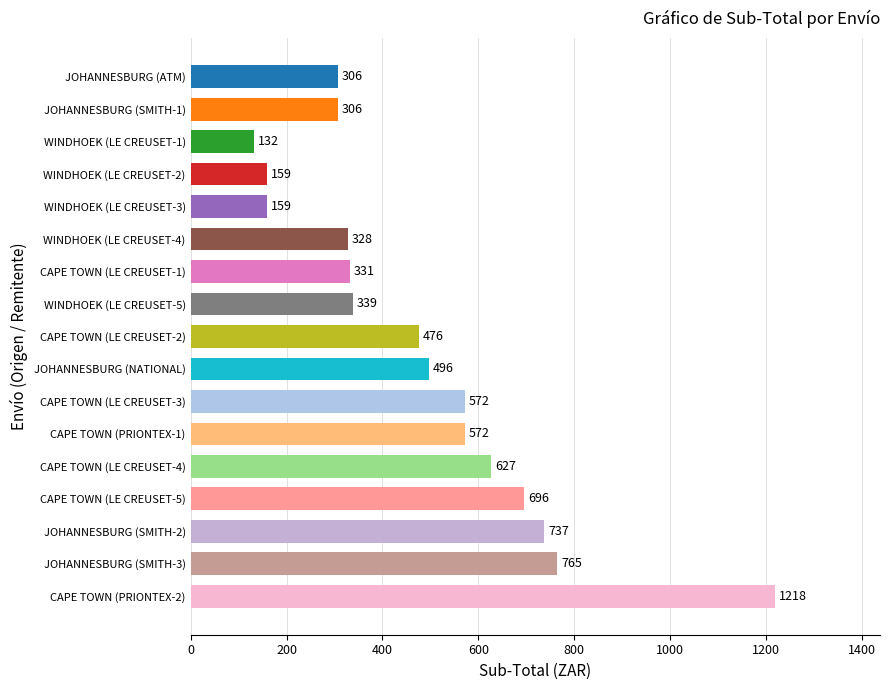

The value at WINDHOEK (LE CREUSET-4) is 328.2. True or false?

True